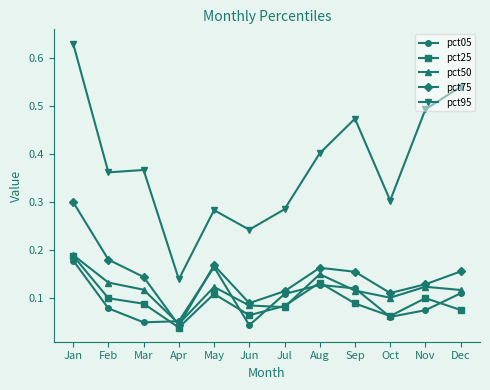

Which label corresponds to the largest value in the chart?

Jan